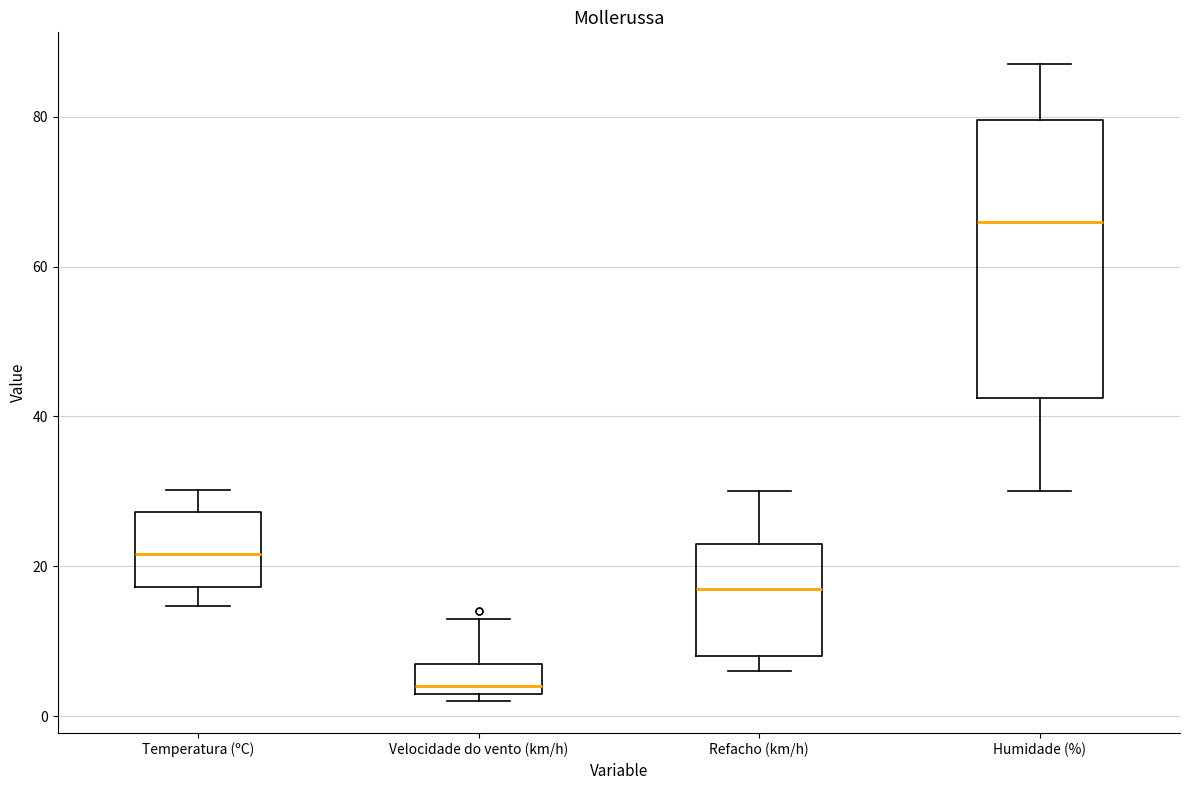

Reading left to right, read every box against the y-axis: the position of its median line, the range the box covers, and the ends of its whiskers. The values are not printed on the chart, so give them approximately, as read against the axis.

Temperatura (ºC): median 22, box 18 to 28, whiskers 14 to 30
Velocidade do vento (km/h): median 4 (just above the box's lower edge), box 4 to 8, whiskers 2 to 14
Refacho (km/h): median 18, box 8 to 24, whiskers 6 to 30
Humidade (%): median 66, box 42 to 80, whiskers 30 to 88